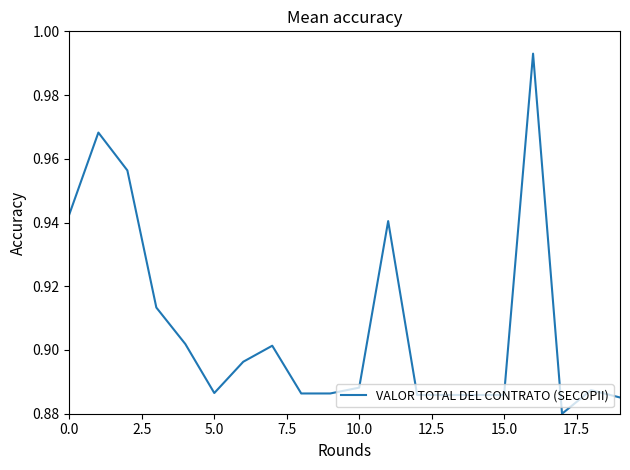

At which category does the data reach its first local valley?

5.0